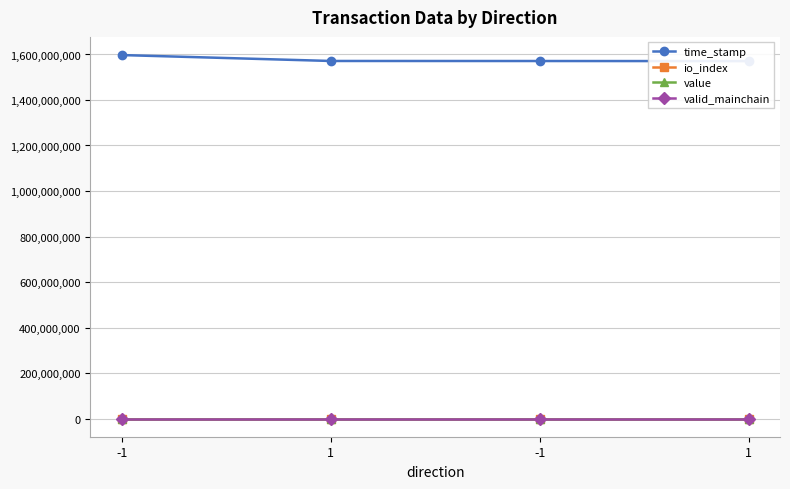

Which series has the largest total across all categories?

time_stamp